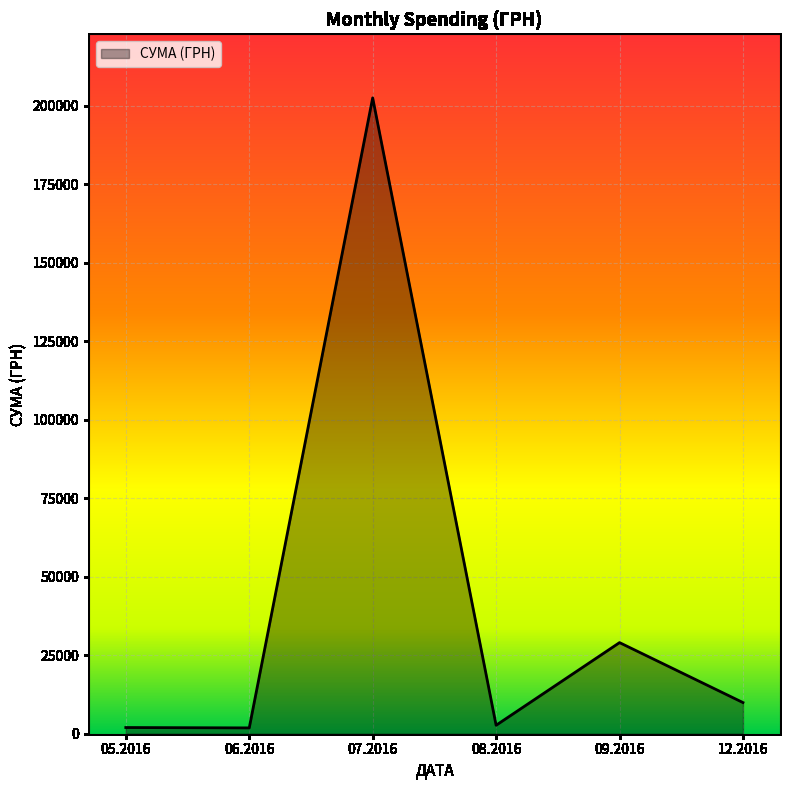

Which has a higher value, 09.2016 or 12.2016?

09.2016